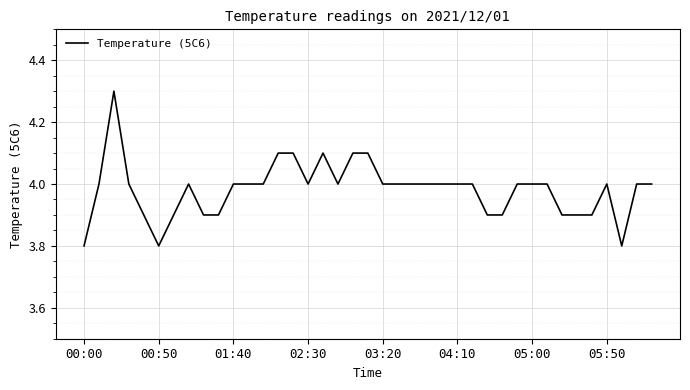

What is the difference between the maximum and minimum values?

0.5